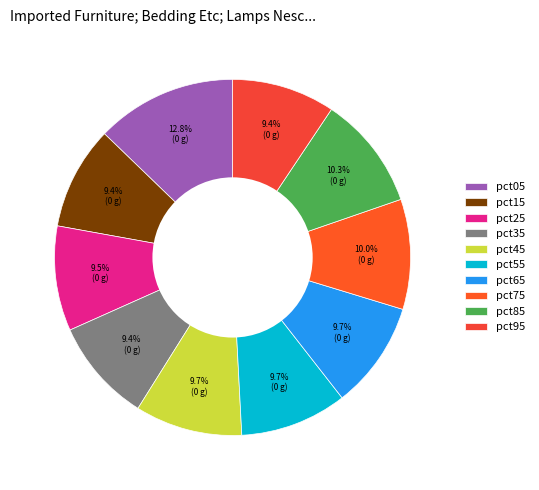

What percentage is the pct55 slice, to the nearest percent?

10%